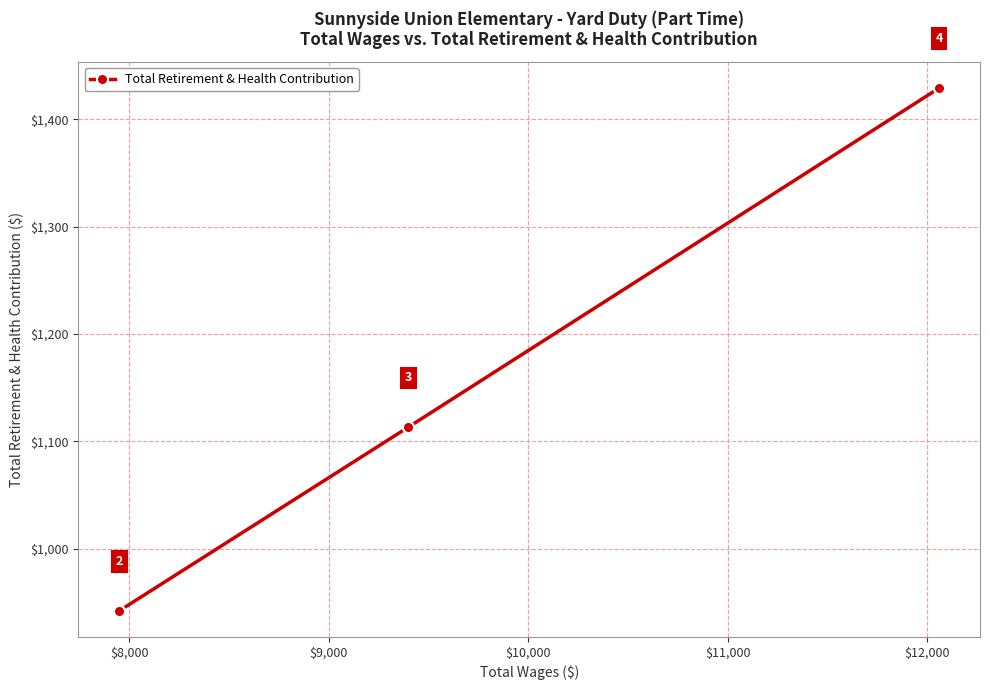

What is the difference between the maximum and minimum values?

487